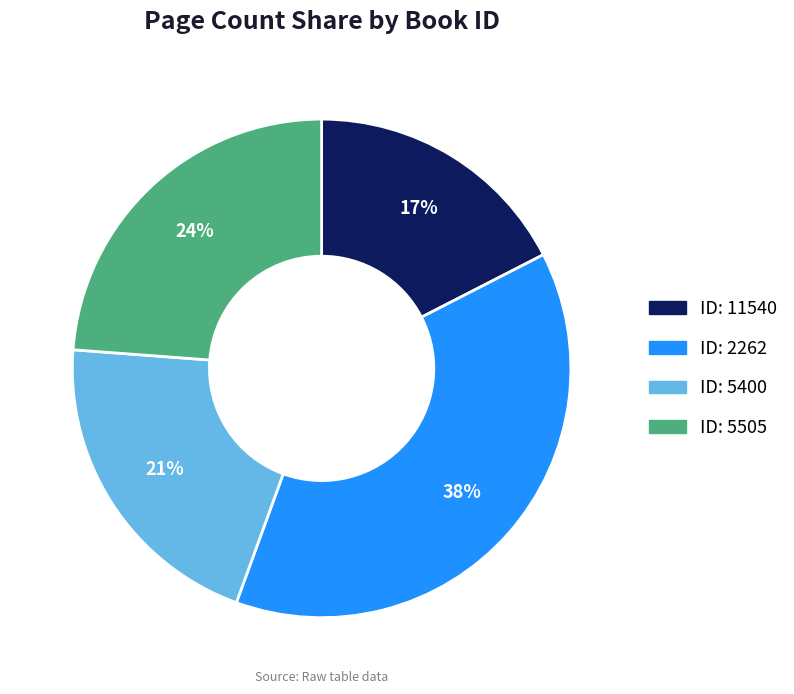

True or false: ID: 5505 accounts for 24% of the total.

True